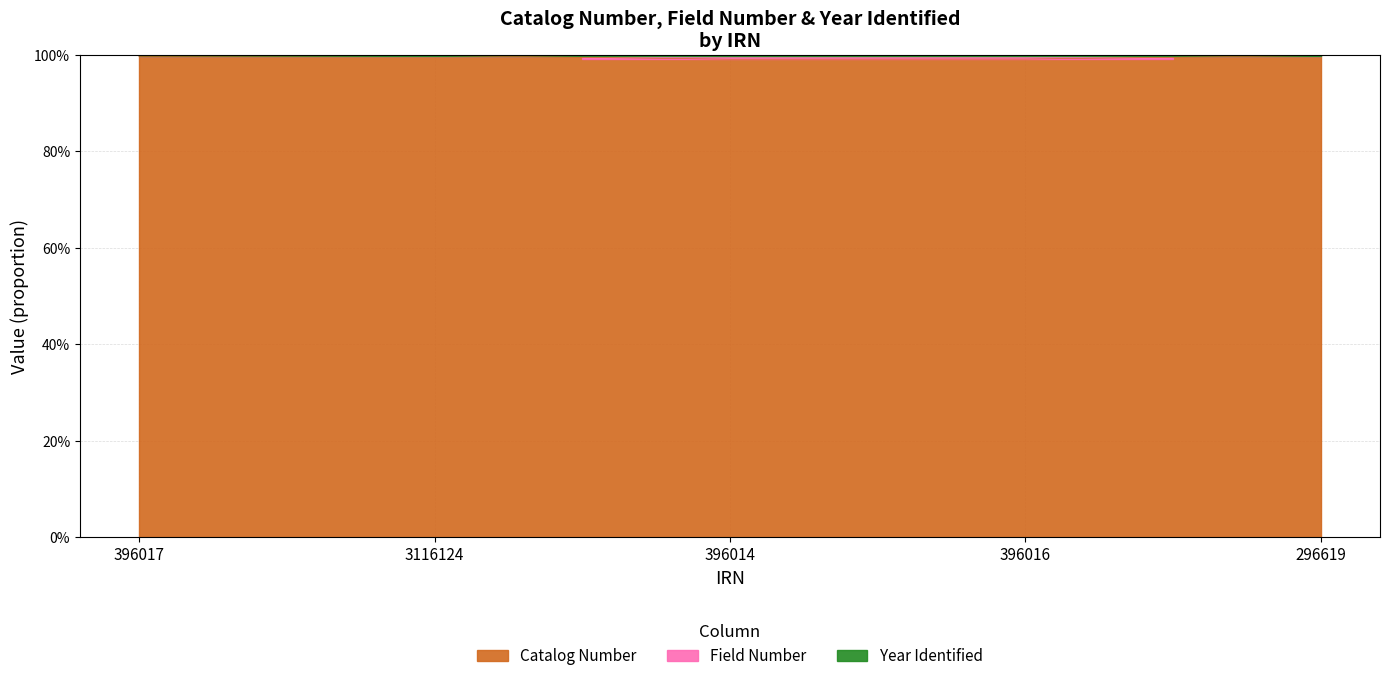

Which has a higher value, 396016 or 396014?

396016